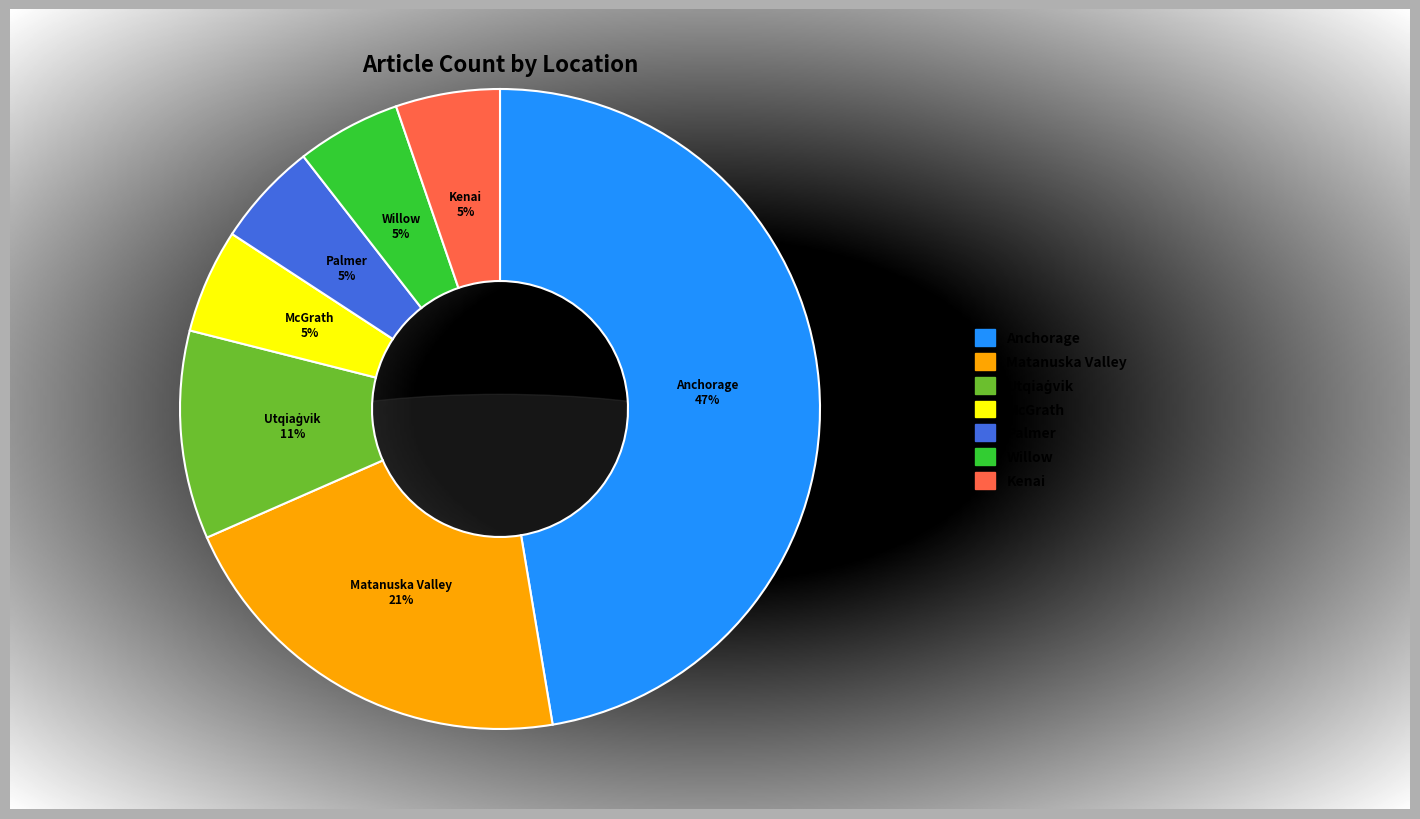

Rank the categories by value from lowest to highest.

McGrath, Alaska, United States, Palmer, Alaska, United States, Willow, Alaska, United States, Kenai, Alaska, United States, Utqiaġvik, Alaska, United States, Matanuska Valley, Alaska, United States, Anchorage, Alaska, United States